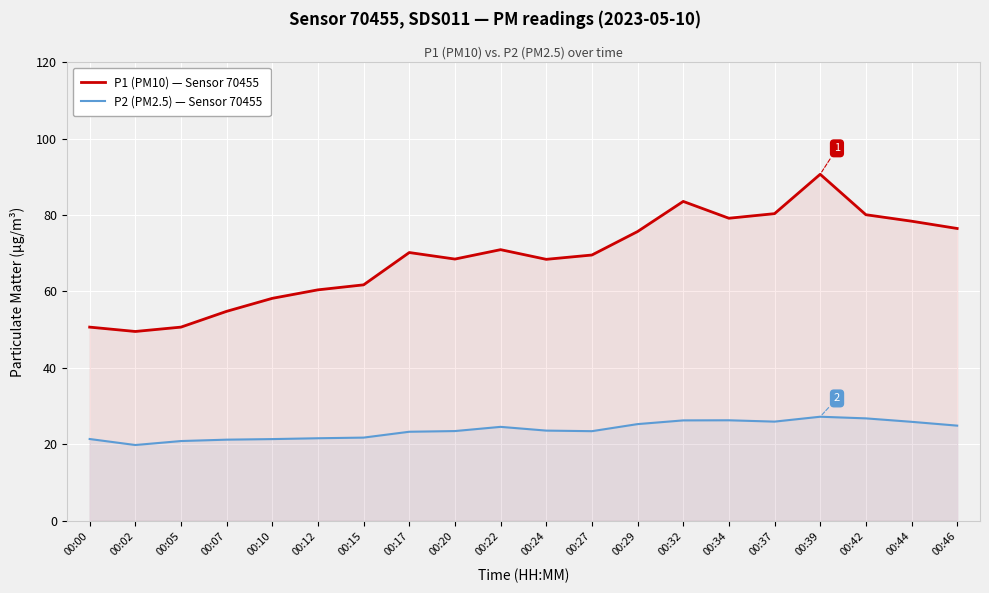

What is the average value of the P2 (PM2.5) — Sensor 70455 series?

23.8